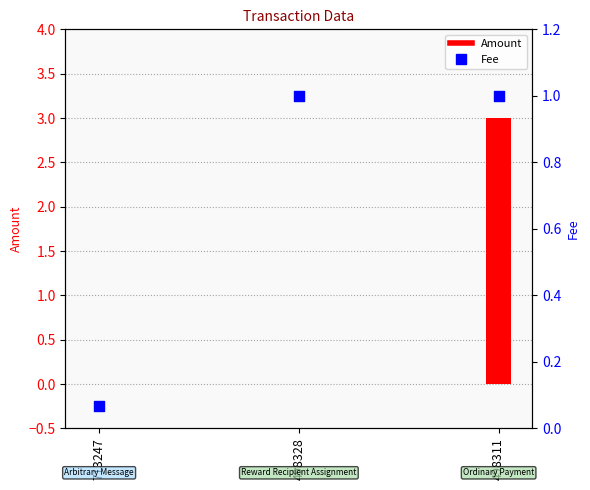

What is the ratio of the value at 713247 to the value at 498328?

0.1